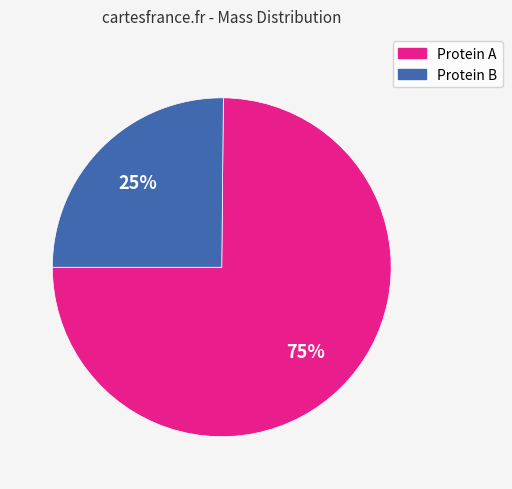

To the nearest percent, what is the average slice percentage?

50%